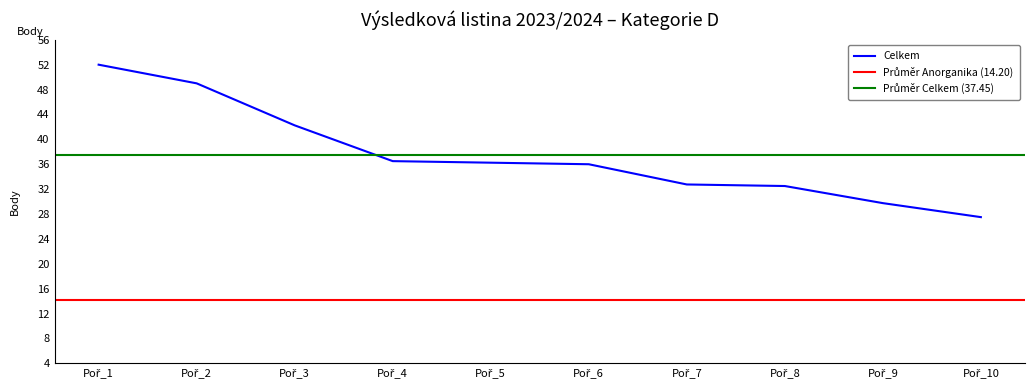

At which label does Celkem first exceed 36?

1